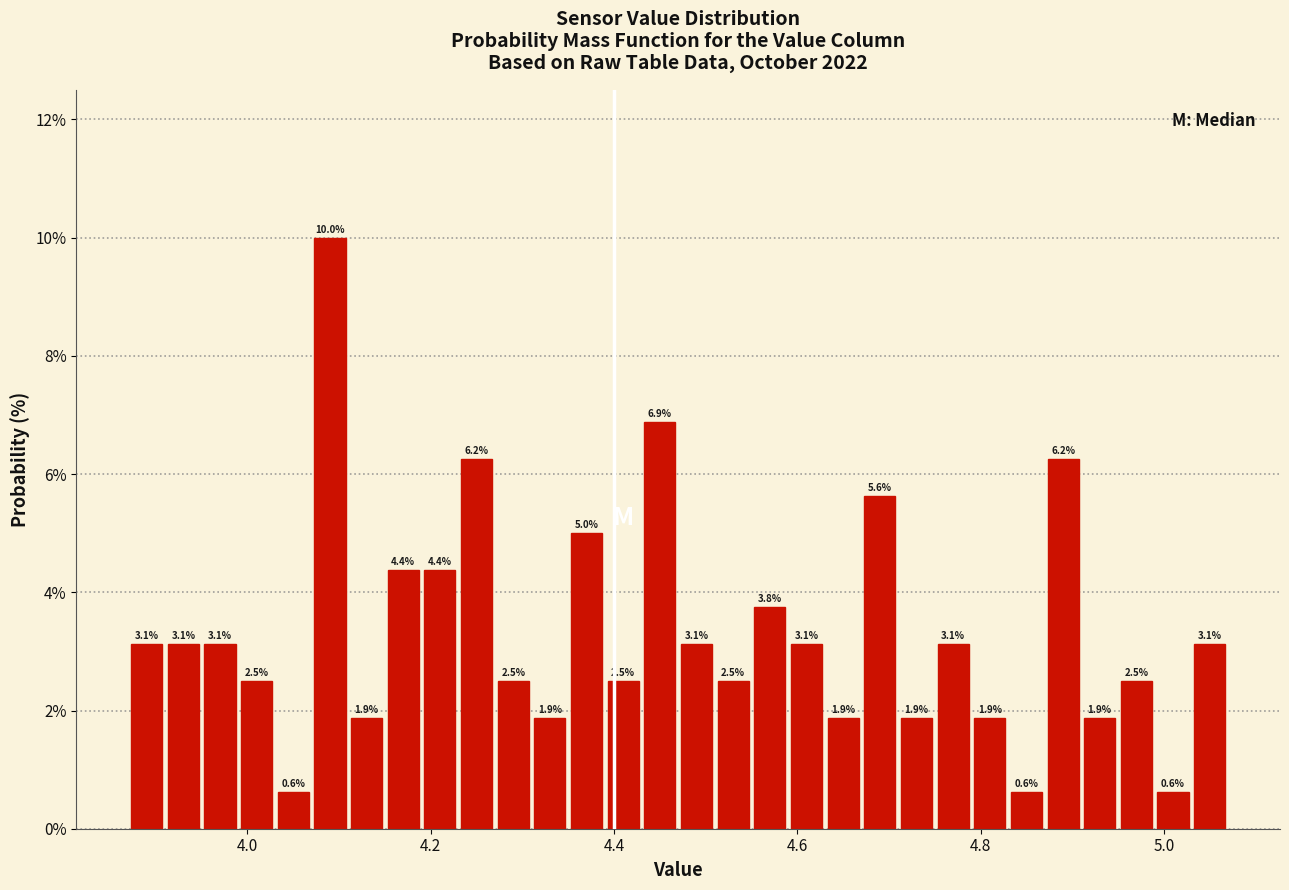

Around what value on the x-axis is the tallest bar? Give the approximate position of its centre, as read against the axis.

4.10